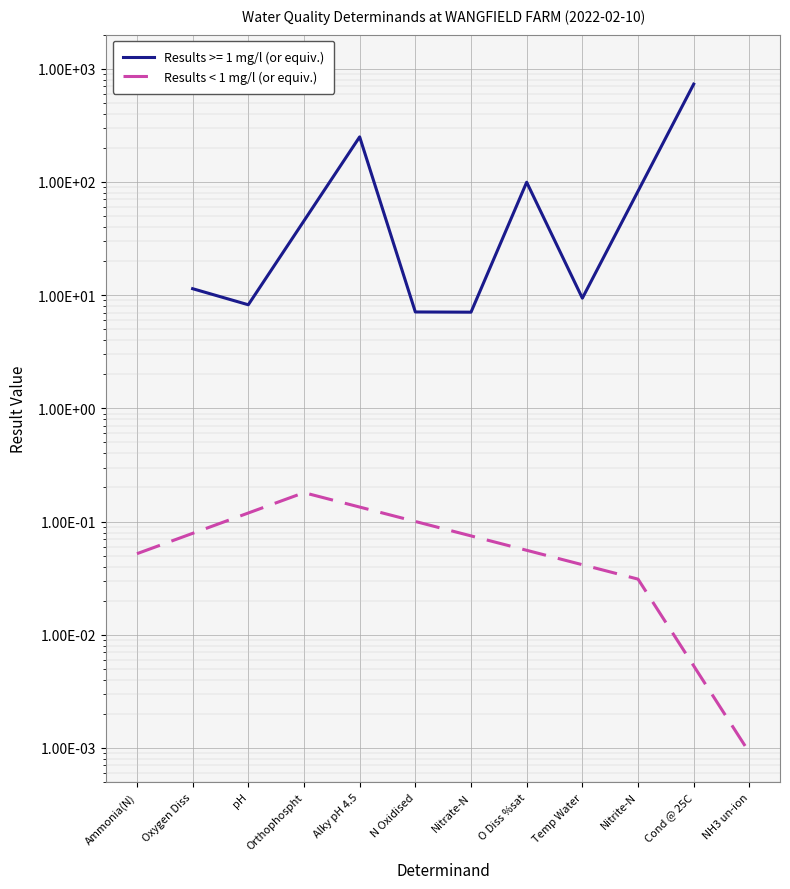

At which category does the data reach its first local peak?

Orthophospht